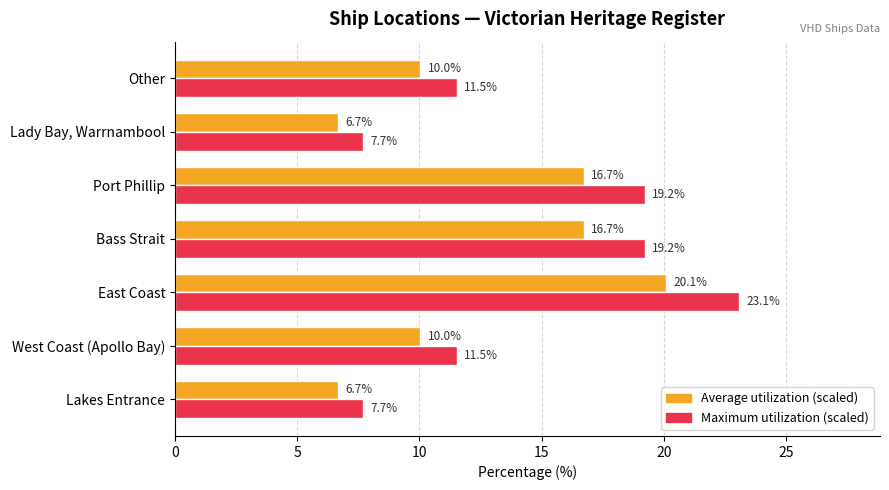

What is the spread (max minus min) of values at Lakes Entrance?

1.0